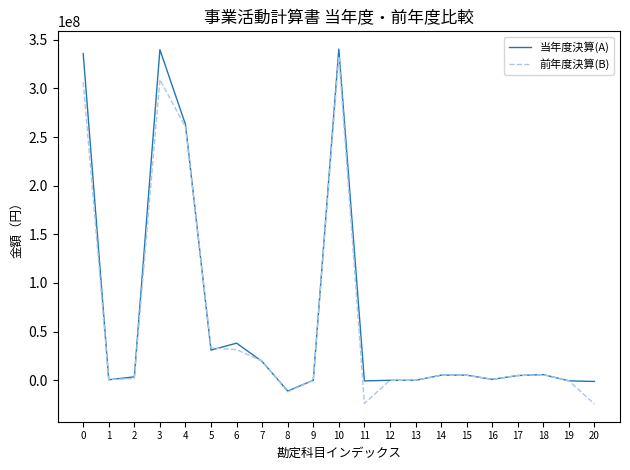

What value does the 前年度決算(B) series have at 4, to the nearest 10?

260132190